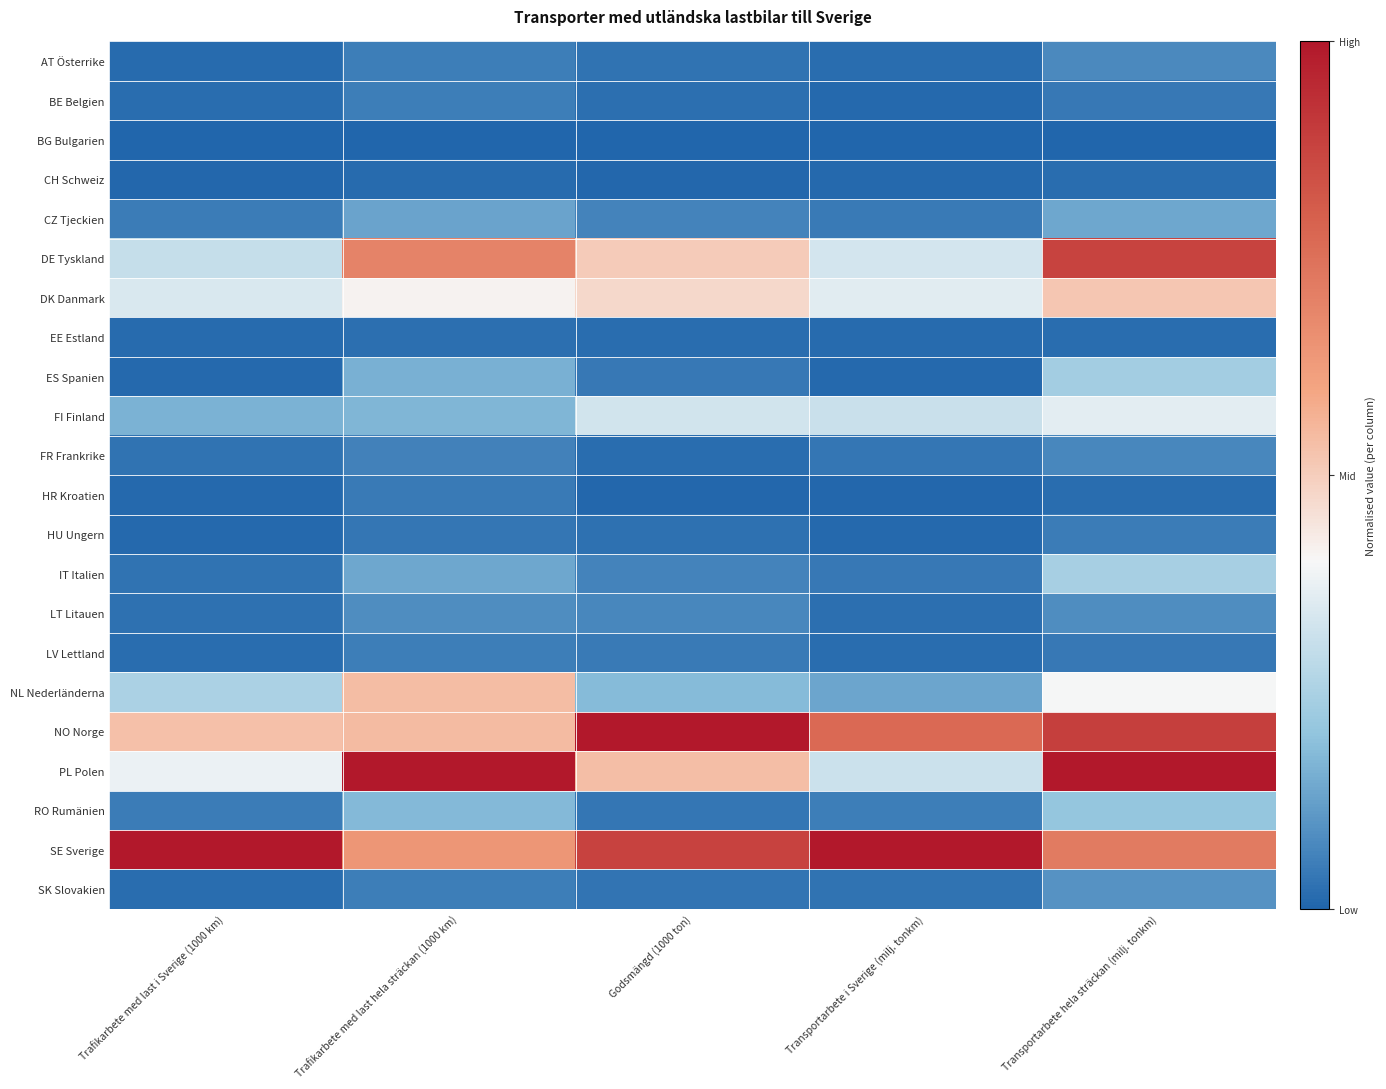

Reading left to right, transcribe all the data shown in this chart.

AT Österrike: Trafikarbete med last i Sverige (1000 km)=0.0	Trafikarbete med last hela sträckan (1000 km)=0.1	Godsmängd (1000 ton)=0.0	Transportarbete i Sverige (milj. tonkm)=0.0	Transportarbete hela sträckan (milj. tonkm)=0.1
BE Belgien: Trafikarbete med last i Sverige (1000 km)=0.0	Trafikarbete med last hela sträckan (1000 km)=0.1	Godsmängd (1000 ton)=0.0	Transportarbete i Sverige (milj. tonkm)=0.0	Transportarbete hela sträckan (milj. tonkm)=0.0
BG Bulgarien: Trafikarbete med last i Sverige (1000 km)=0.0	Trafikarbete med last hela sträckan (1000 km)=0.0	Godsmängd (1000 ton)=0.0	Transportarbete i Sverige (milj. tonkm)=0.0	Transportarbete hela sträckan (milj. tonkm)=0.0
CH Schweiz: Trafikarbete med last i Sverige (1000 km)=0.0	Trafikarbete med last hela sträckan (1000 km)=0.0	Godsmängd (1000 ton)=0.0	Transportarbete i Sverige (milj. tonkm)=0.0	Transportarbete hela sträckan (milj. tonkm)=0.0
CZ Tjeckien: Trafikarbete med last i Sverige (1000 km)=0.1	Trafikarbete med last hela sträckan (1000 km)=0.1	Godsmängd (1000 ton)=0.1	Transportarbete i Sverige (milj. tonkm)=0.0	Transportarbete hela sträckan (milj. tonkm)=0.1
DE Tyskland: Trafikarbete med last i Sverige (1000 km)=0.3	Trafikarbete med last hela sträckan (1000 km)=0.7	Godsmängd (1000 ton)=0.5	Transportarbete i Sverige (milj. tonkm)=0.3	Transportarbete hela sträckan (milj. tonkm)=0.9
DK Danmark: Trafikarbete med last i Sverige (1000 km)=0.3	Trafikarbete med last hela sträckan (1000 km)=0.4	Godsmängd (1000 ton)=0.5	Transportarbete i Sverige (milj. tonkm)=0.4	Transportarbete hela sträckan (milj. tonkm)=0.5
EE Estland: Trafikarbete med last i Sverige (1000 km)=0.0	Trafikarbete med last hela sträckan (1000 km)=0.0	Godsmängd (1000 ton)=0.0	Transportarbete i Sverige (milj. tonkm)=0.0	Transportarbete hela sträckan (milj. tonkm)=0.0
ES Spanien: Trafikarbete med last i Sverige (1000 km)=0.0	Trafikarbete med last hela sträckan (1000 km)=0.2	Godsmängd (1000 ton)=0.0	Transportarbete i Sverige (milj. tonkm)=0.0	Transportarbete hela sträckan (milj. tonkm)=0.2
FI Finland: Trafikarbete med last i Sverige (1000 km)=0.2	Trafikarbete med last hela sträckan (1000 km)=0.2	Godsmängd (1000 ton)=0.3	Transportarbete i Sverige (milj. tonkm)=0.3	Transportarbete hela sträckan (milj. tonkm)=0.4
FR Frankrike: Trafikarbete med last i Sverige (1000 km)=0.0	Trafikarbete med last hela sträckan (1000 km)=0.1	Godsmängd (1000 ton)=0.0	Transportarbete i Sverige (milj. tonkm)=0.0	Transportarbete hela sträckan (milj. tonkm)=0.1
HR Kroatien: Trafikarbete med last i Sverige (1000 km)=0.0	Trafikarbete med last hela sträckan (1000 km)=0.0	Godsmängd (1000 ton)=0.0	Transportarbete i Sverige (milj. tonkm)=0.0	Transportarbete hela sträckan (milj. tonkm)=0.0
HU Ungern: Trafikarbete med last i Sverige (1000 km)=0.0	Trafikarbete med last hela sträckan (1000 km)=0.0	Godsmängd (1000 ton)=0.0	Transportarbete i Sverige (milj. tonkm)=0.0	Transportarbete hela sträckan (milj. tonkm)=0.0
IT Italien: Trafikarbete med last i Sverige (1000 km)=0.0	Trafikarbete med last hela sträckan (1000 km)=0.1	Godsmängd (1000 ton)=0.1	Transportarbete i Sverige (milj. tonkm)=0.0	Transportarbete hela sträckan (milj. tonkm)=0.2
LT Litauen: Trafikarbete med last i Sverige (1000 km)=0.0	Trafikarbete med last hela sträckan (1000 km)=0.1	Godsmängd (1000 ton)=0.1	Transportarbete i Sverige (milj. tonkm)=0.0	Transportarbete hela sträckan (milj. tonkm)=0.1
LV Lettland: Trafikarbete med last i Sverige (1000 km)=0.0	Trafikarbete med last hela sträckan (1000 km)=0.1	Godsmängd (1000 ton)=0.0	Transportarbete i Sverige (milj. tonkm)=0.0	Transportarbete hela sträckan (milj. tonkm)=0.0
NL Nederländerna: Trafikarbete med last i Sverige (1000 km)=0.3	Trafikarbete med last hela sträckan (1000 km)=0.5	Godsmängd (1000 ton)=0.2	Transportarbete i Sverige (milj. tonkm)=0.1	Transportarbete hela sträckan (milj. tonkm)=0.4
NO Norge: Trafikarbete med last i Sverige (1000 km)=0.5	Trafikarbete med last hela sträckan (1000 km)=0.5	Godsmängd (1000 ton)=1.0	Transportarbete i Sverige (milj. tonkm)=0.8	Transportarbete hela sträckan (milj. tonkm)=0.9
PL Polen: Trafikarbete med last i Sverige (1000 km)=0.4	Trafikarbete med last hela sträckan (1000 km)=1.0	Godsmängd (1000 ton)=0.5	Transportarbete i Sverige (milj. tonkm)=0.3	Transportarbete hela sträckan (milj. tonkm)=1.0
RO Rumänien: Trafikarbete med last i Sverige (1000 km)=0.1	Trafikarbete med last hela sträckan (1000 km)=0.2	Godsmängd (1000 ton)=0.0	Transportarbete i Sverige (milj. tonkm)=0.1	Transportarbete hela sträckan (milj. tonkm)=0.2
SE Sverige: Trafikarbete med last i Sverige (1000 km)=1.0	Trafikarbete med last hela sträckan (1000 km)=0.6	Godsmängd (1000 ton)=0.9	Transportarbete i Sverige (milj. tonkm)=1.0	Transportarbete hela sträckan (milj. tonkm)=0.7
SK Slovakien: Trafikarbete med last i Sverige (1000 km)=0.0	Trafikarbete med last hela sträckan (1000 km)=0.1	Godsmängd (1000 ton)=0.0	Transportarbete i Sverige (milj. tonkm)=0.0	Transportarbete hela sträckan (milj. tonkm)=0.1